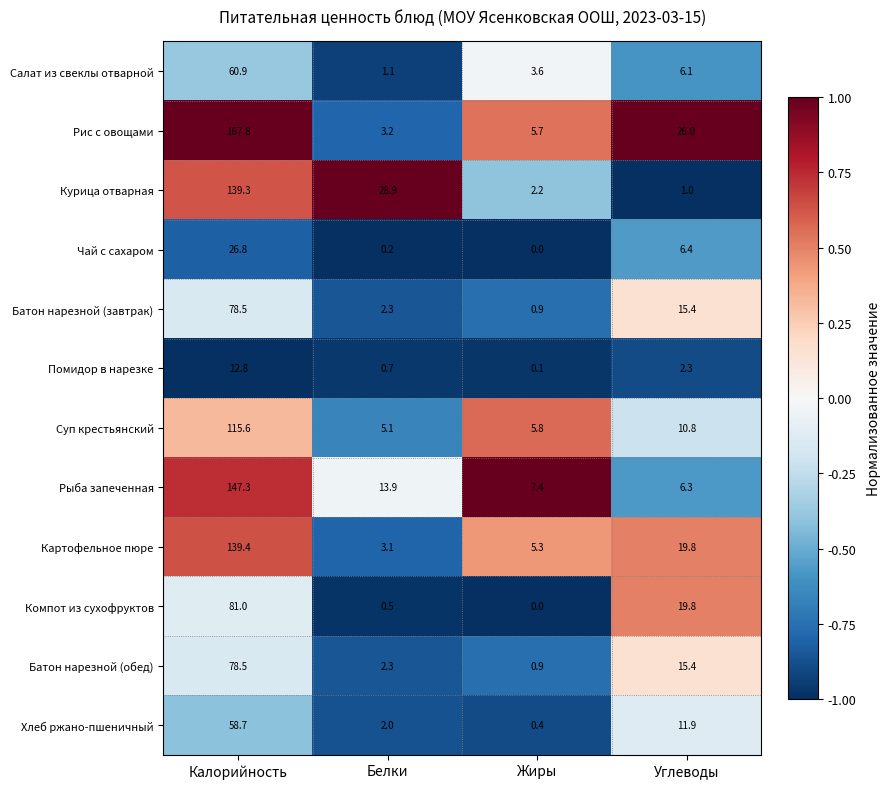

List the labels in order of Салат из свеклы отварной value, largest first.

Калорийность, Углеводы, Жиры, Белки